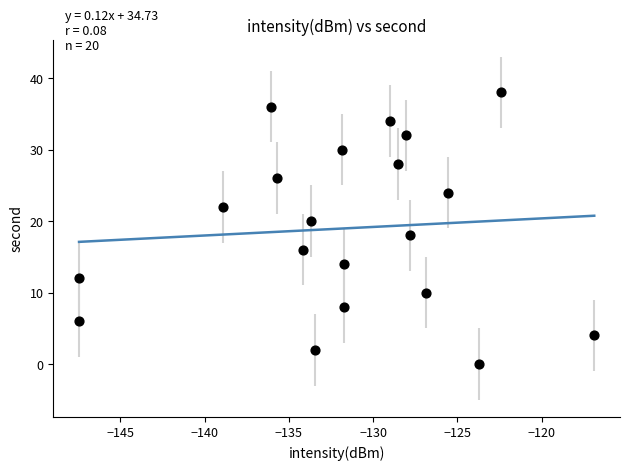

What is the range of Y values (max minus min)?

38